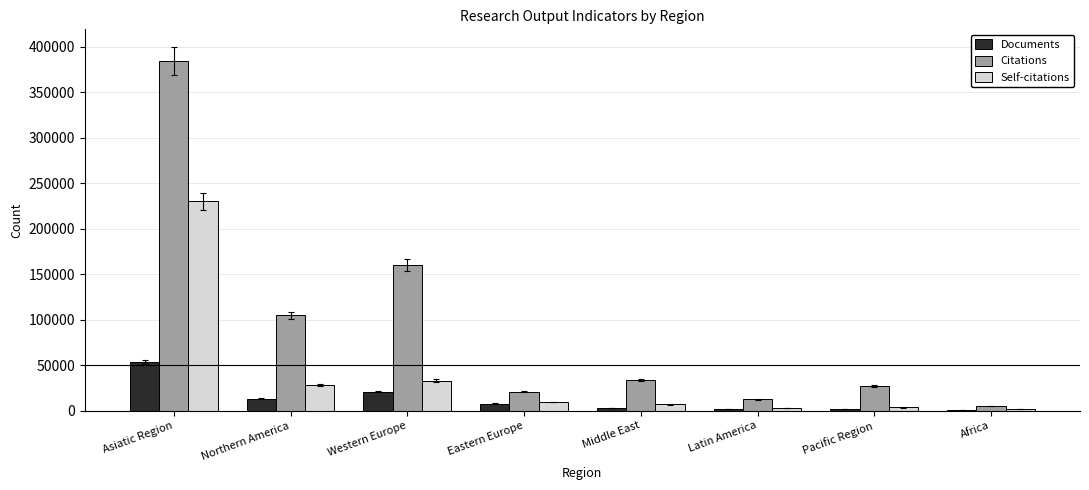

Between Asiatic Region and Africa, which series saw the biggest shift?

Citations